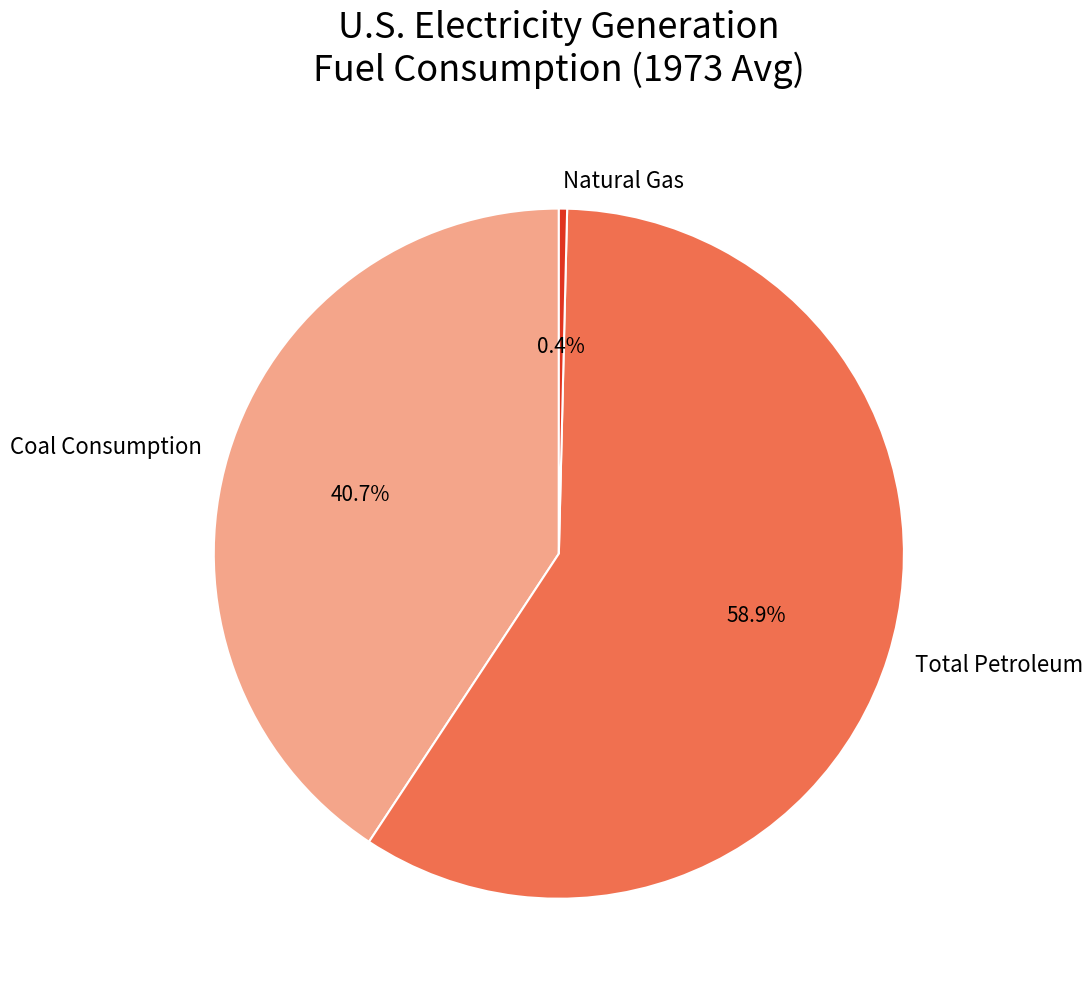

How much of the chart is everything except Coal Consumption?

59.3%